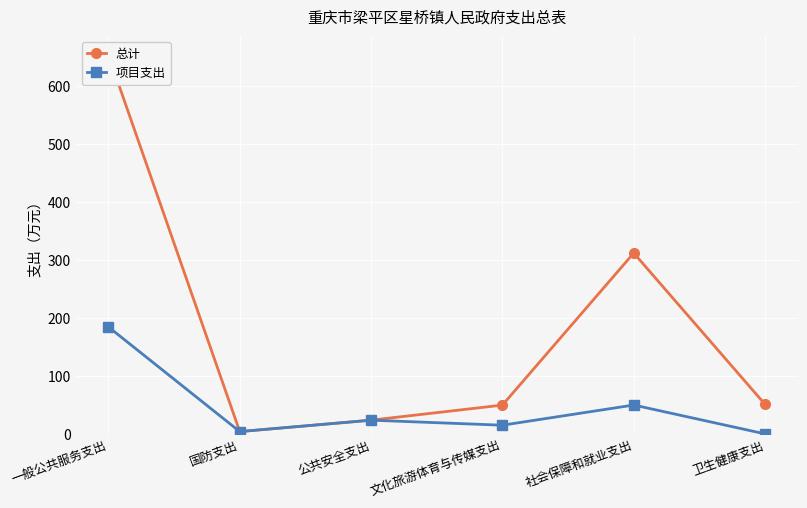

Reading right to left, what are all the values shown in this chart?

总计: 50.9	312.0	49.7	23.6	4.0	653.7
项目支出: 0.0	49.8	15.0	23.6	4.0	184.6